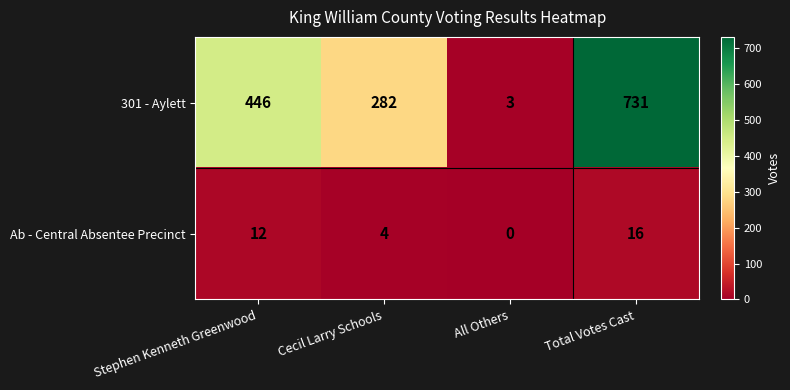

What is the sum of the Ab - Central Absentee Precinct values at Stephen Kenneth Greenwood and Cecil Larry Schools?

16